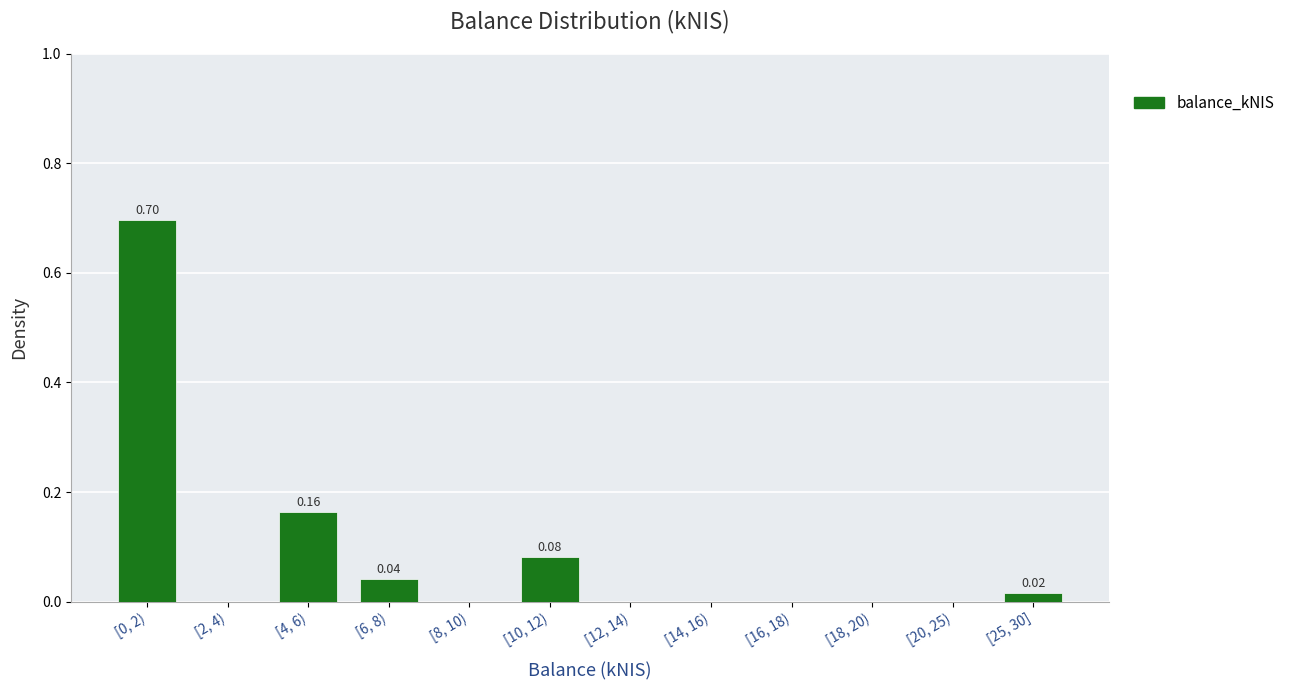

What is the sum of all values?

1.0